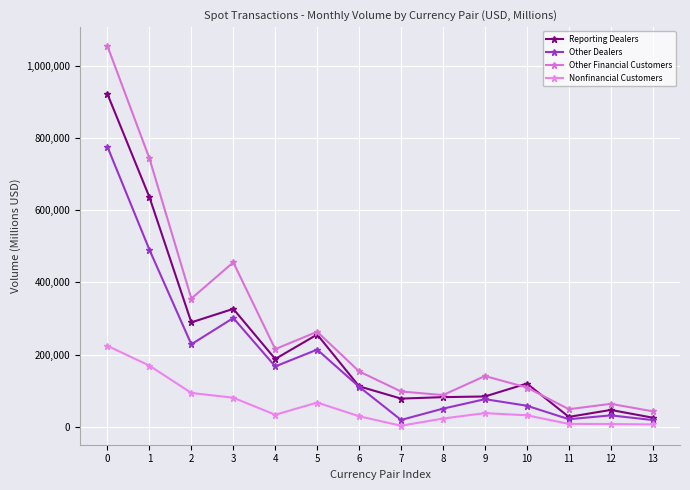

Count the number of categories in the chart.

14